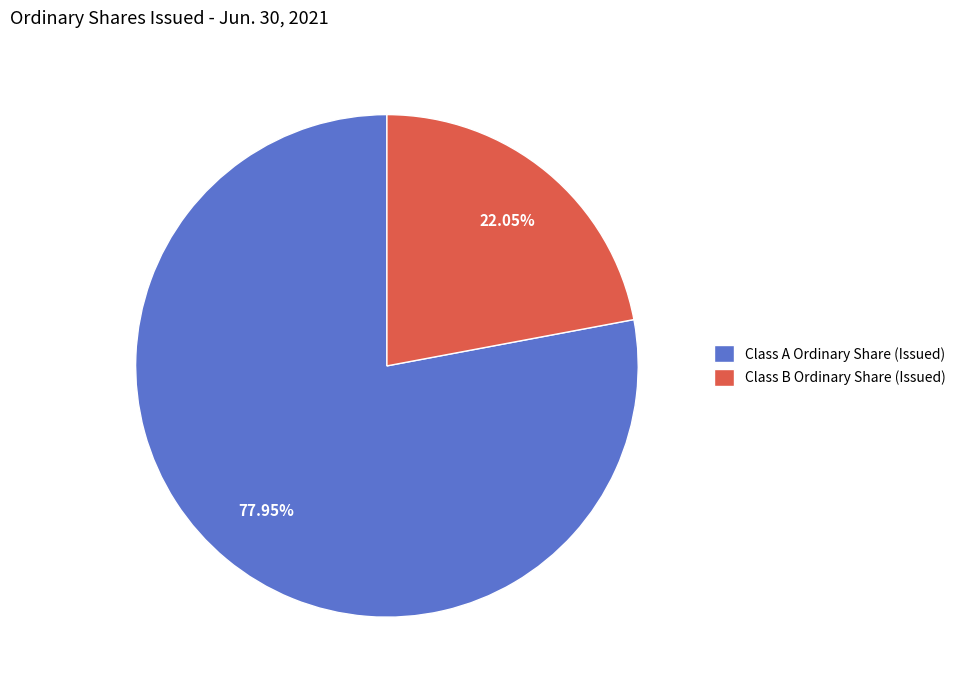

To the nearest percent, what portion does Class A Ordinary Share (Issued) represent?

78%